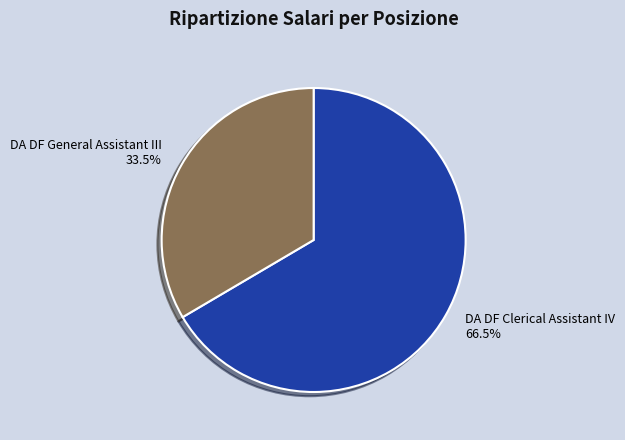

Does any single category account for the majority?

Yes